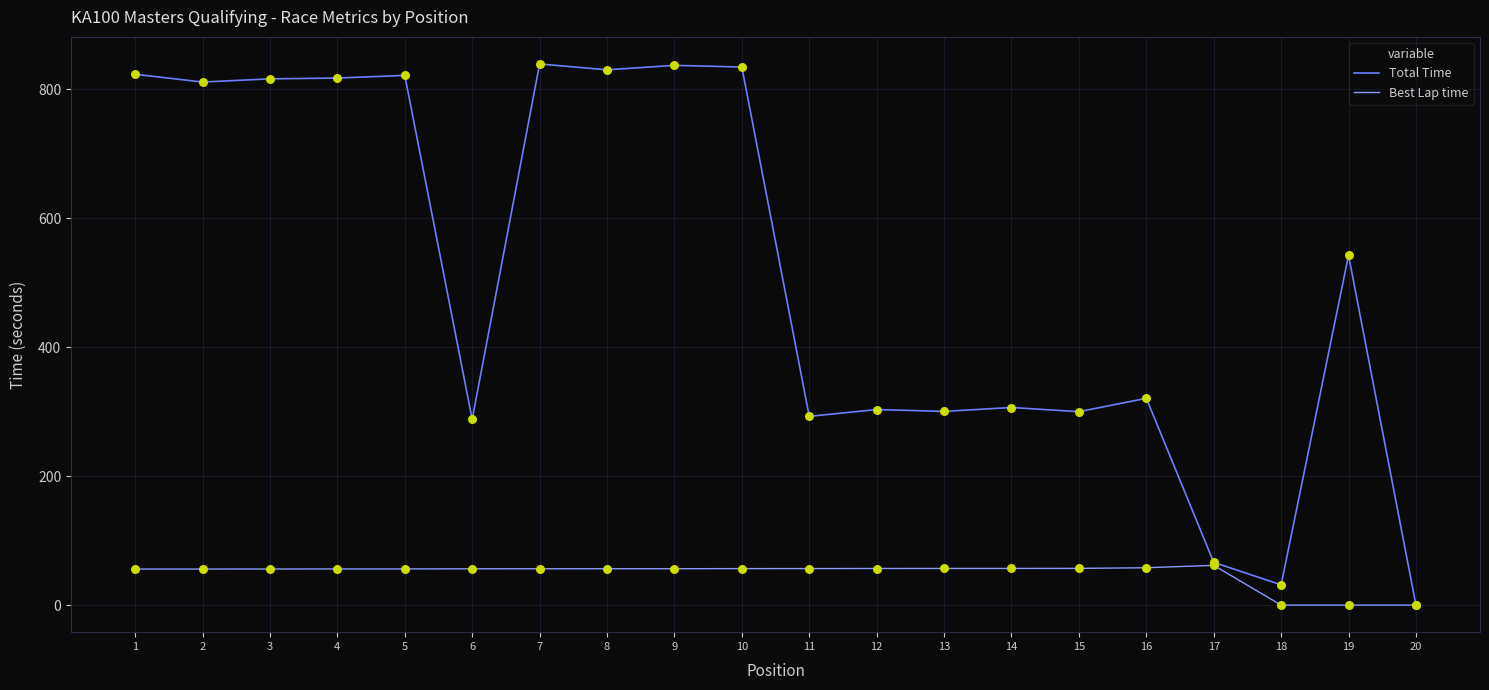

What is the total value across all series at 16?

378.7